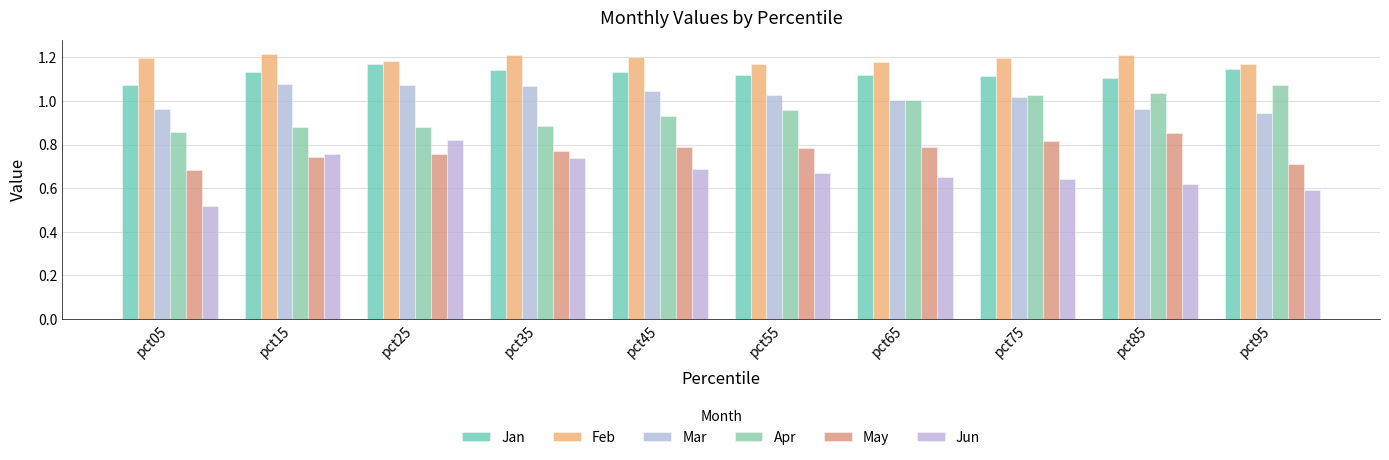

What are all the series names shown in the legend?

Jan, Feb, Mar, Apr, May, Jun